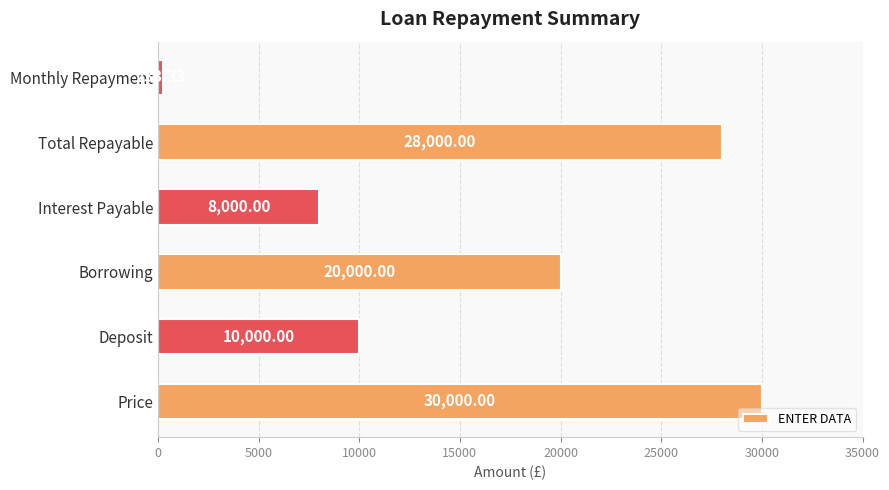

What is the average value?

16038.9